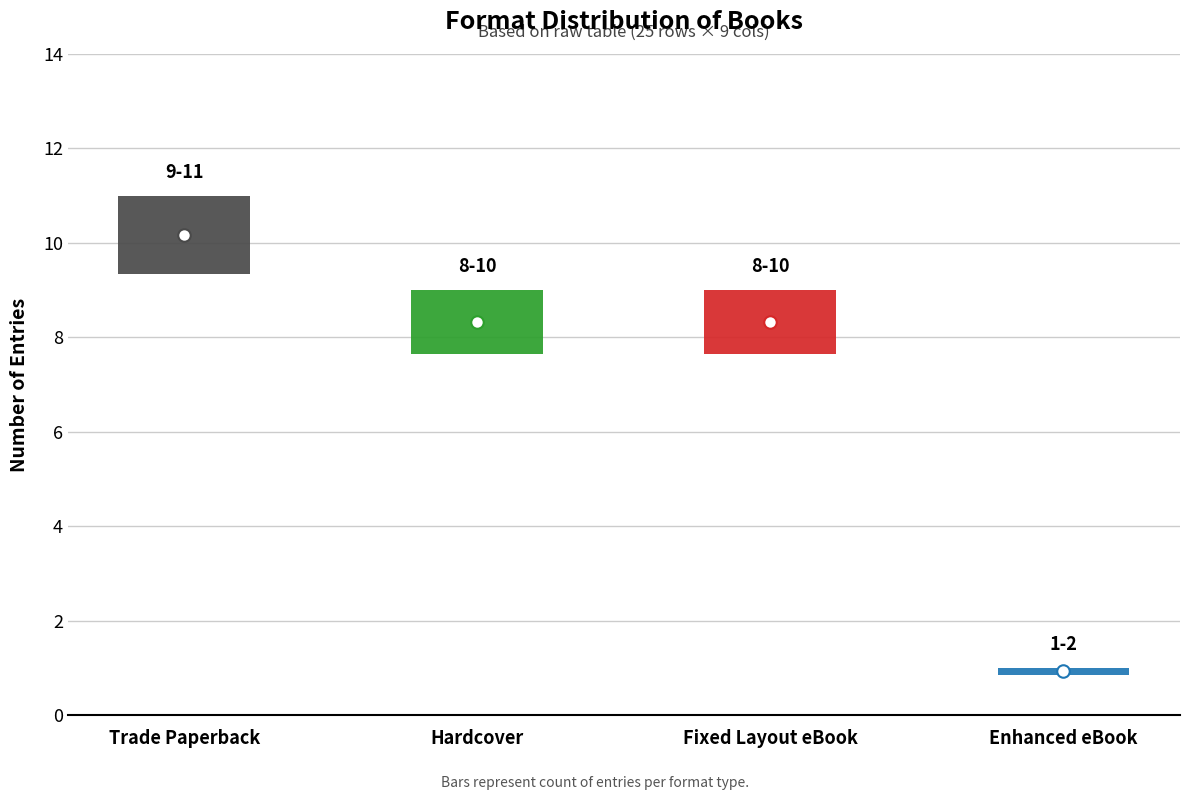

Reading left to right, list all the values displayed in this chart.

Trade Paperback=11	Hardcover=9	Fixed Layout eBook=9	Enhanced eBook=1